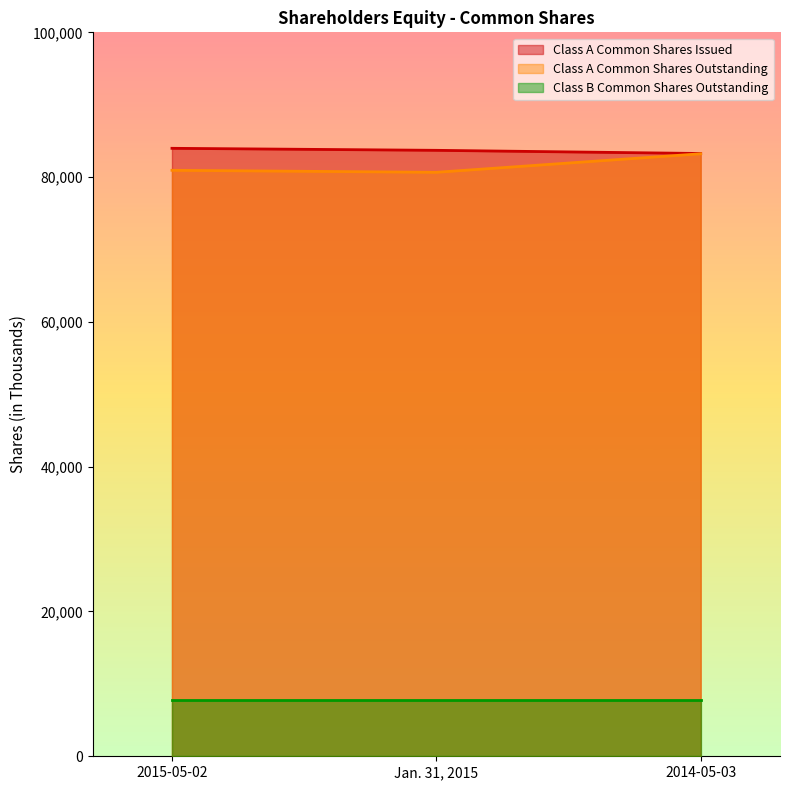

What is the maximum value shown in the chart?

83980